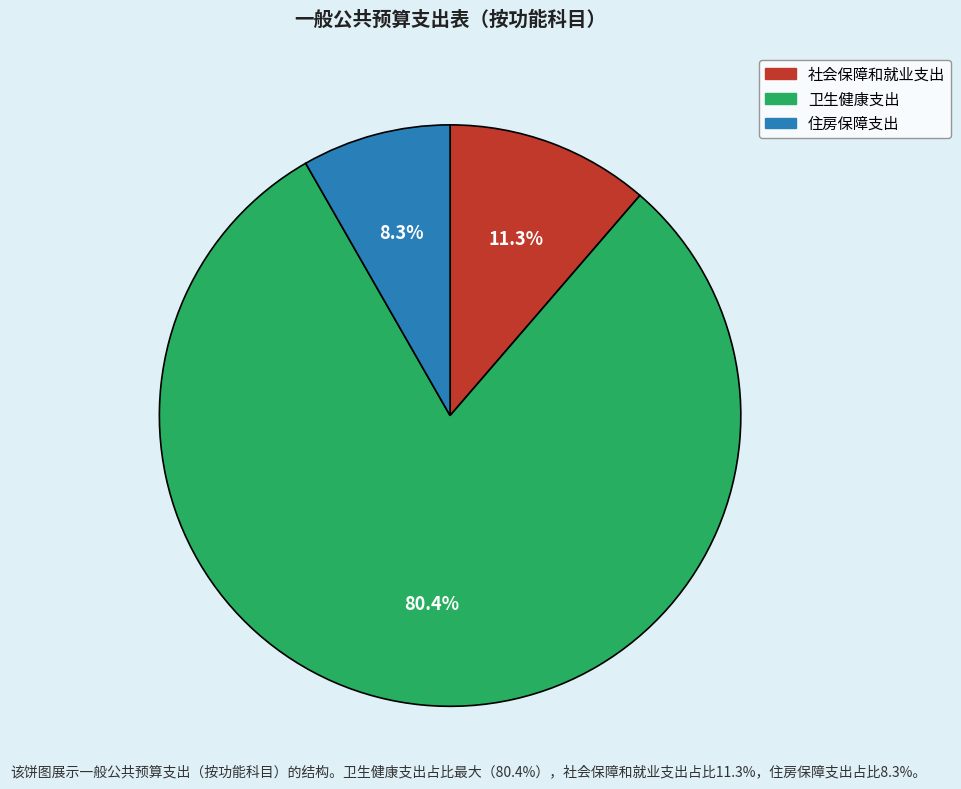

The 社会保障和就业支出 slice represents 3% of the pie. True or false?

False